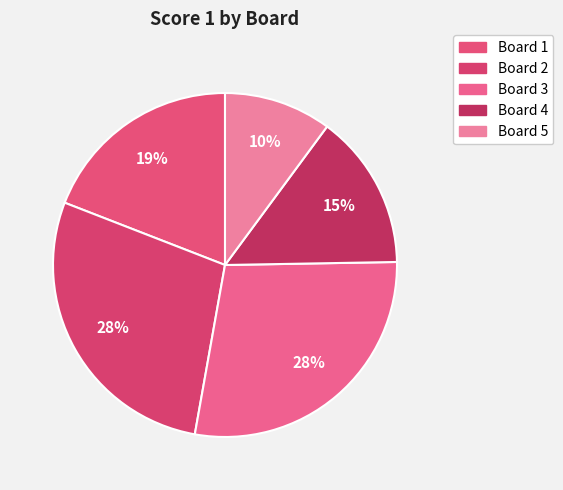

What is the smallest slice in the pie chart?

Board 5